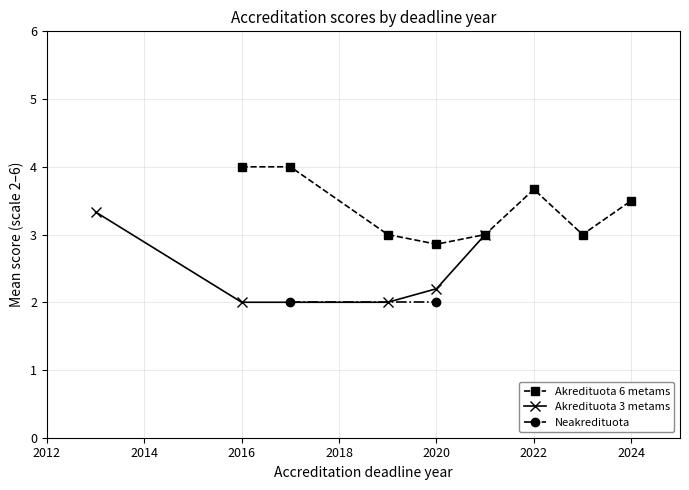

Where is the first local minimum for Akredituota 6 metams?

2020